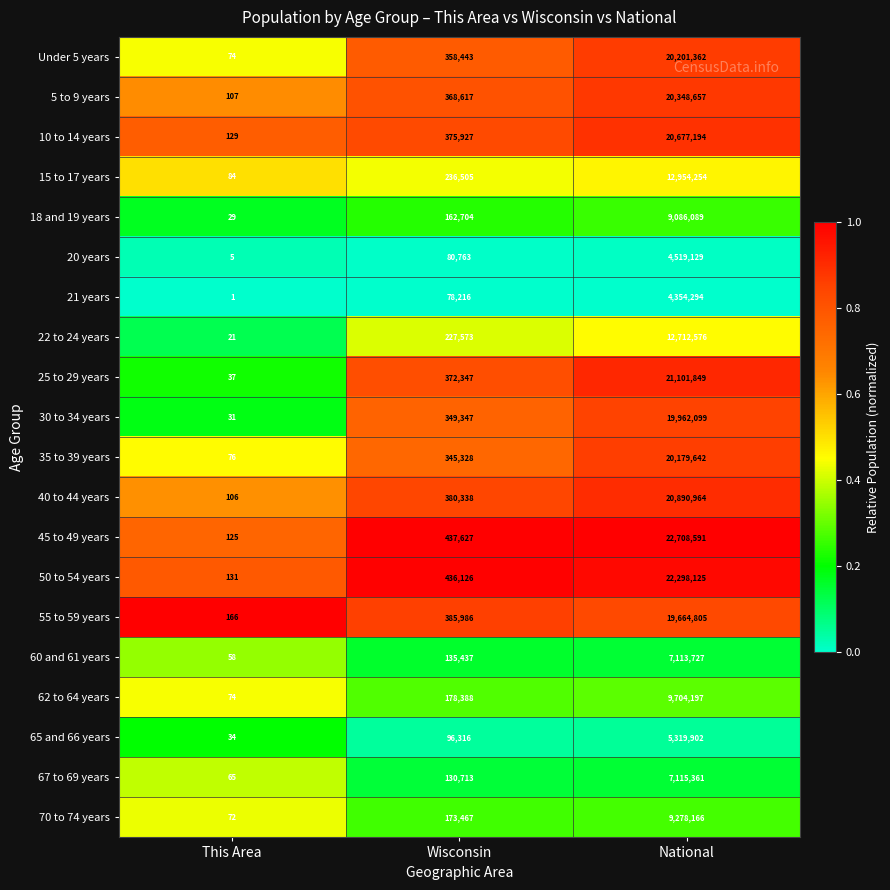

The value of 45 to 49 years at This Area is 125. True or false?

True